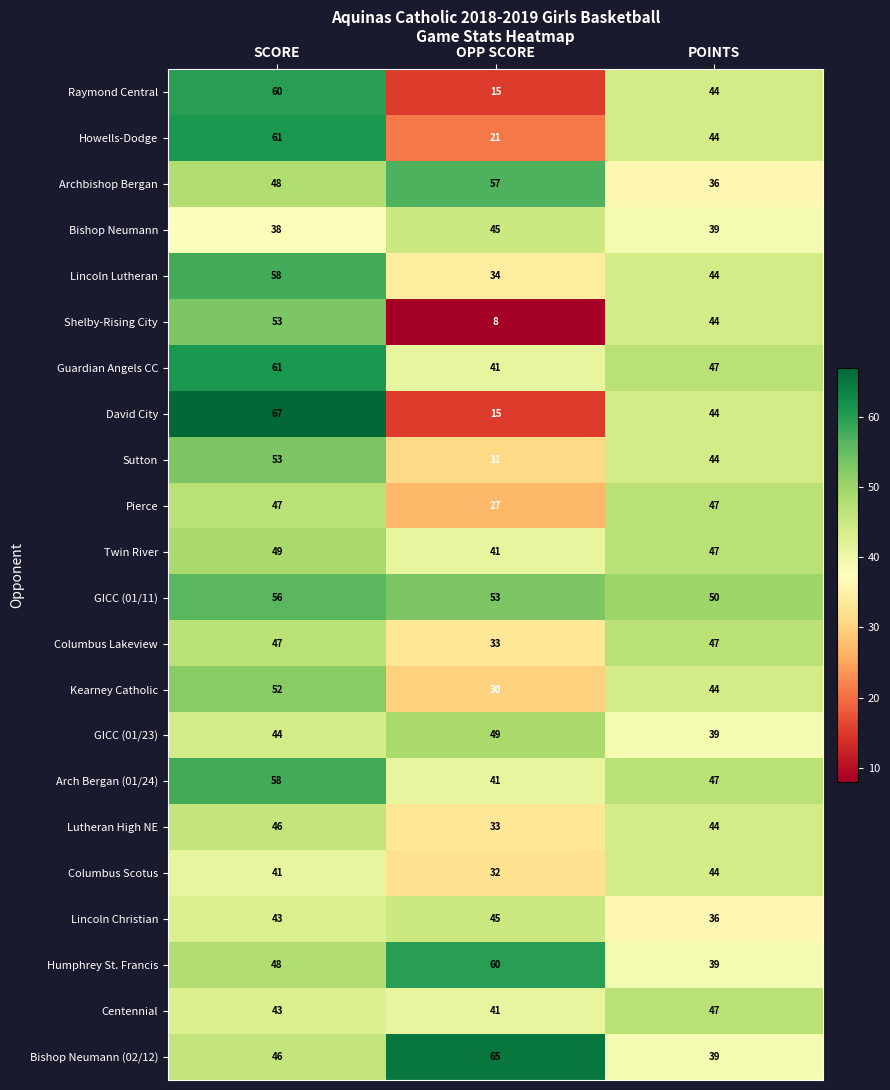

At which label does David City first exceed 44?

SCORE